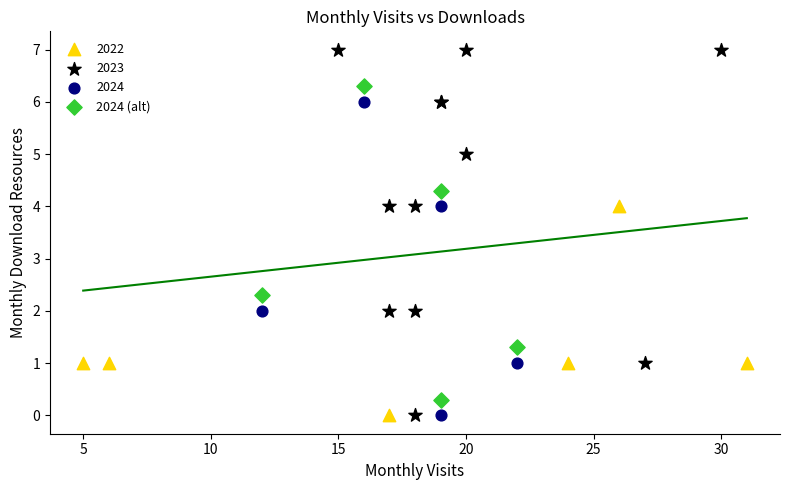

Which series reaches the maximum Y coordinate?

2023